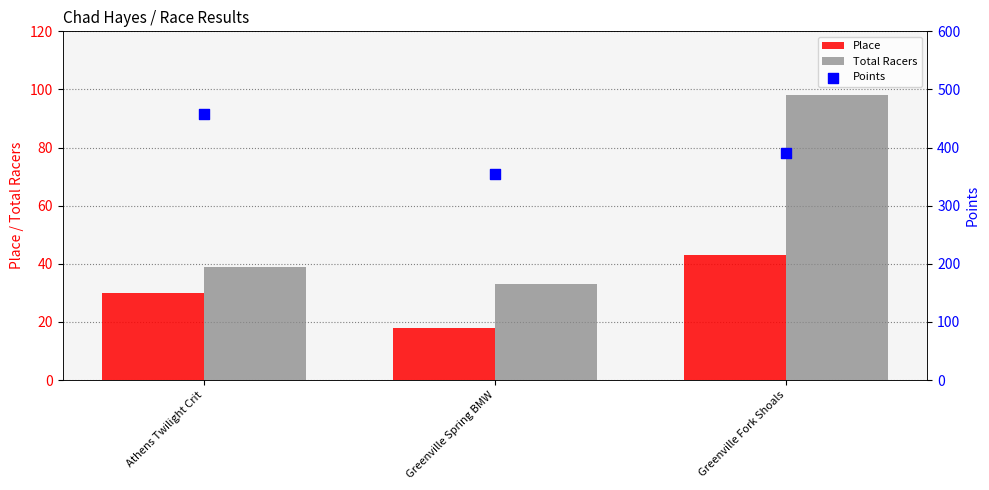

What is the total value across all series at Athens Twilight Crit?

526.3